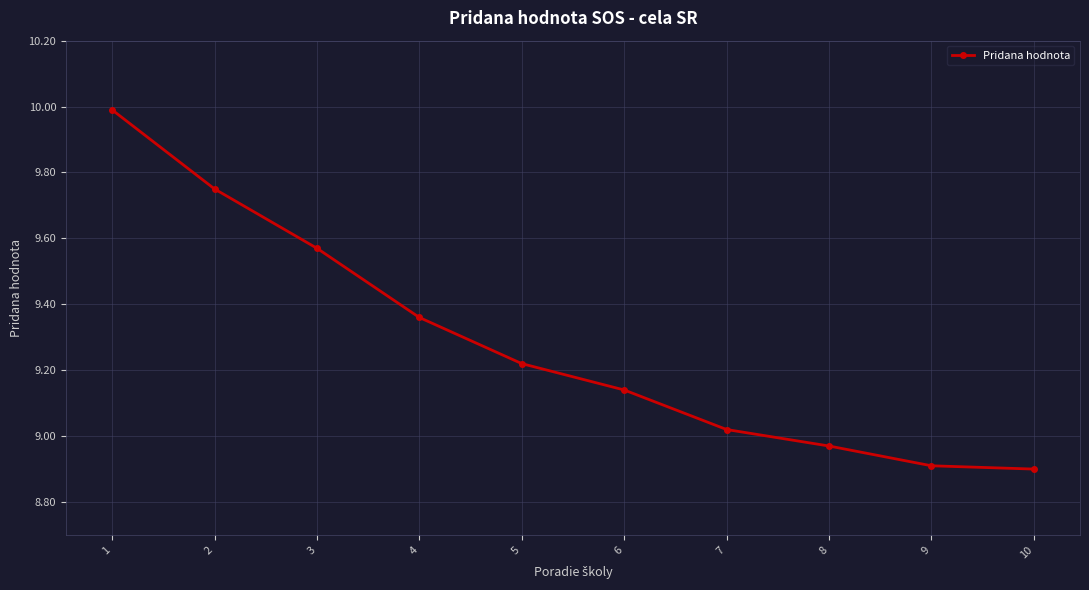

The value at 1 is 14.9. True or false?

False